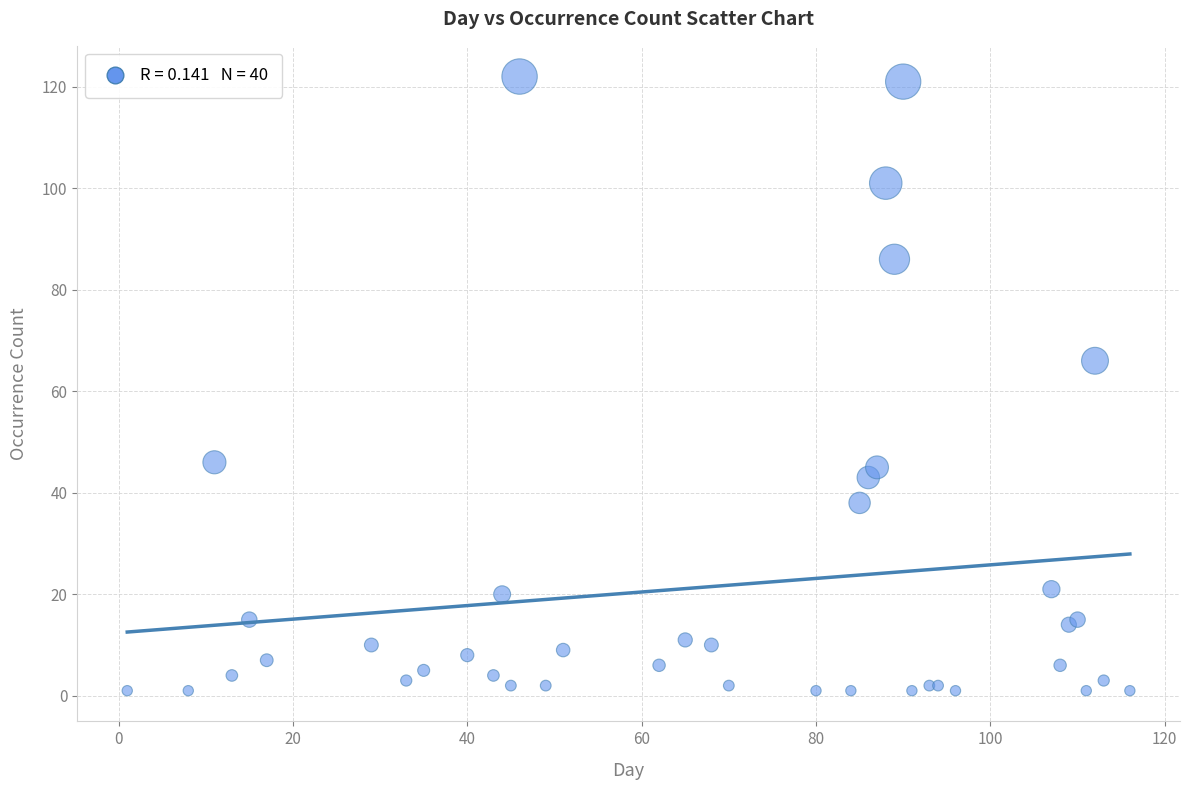

What Y value in the scatter plot is closest to 61?

66